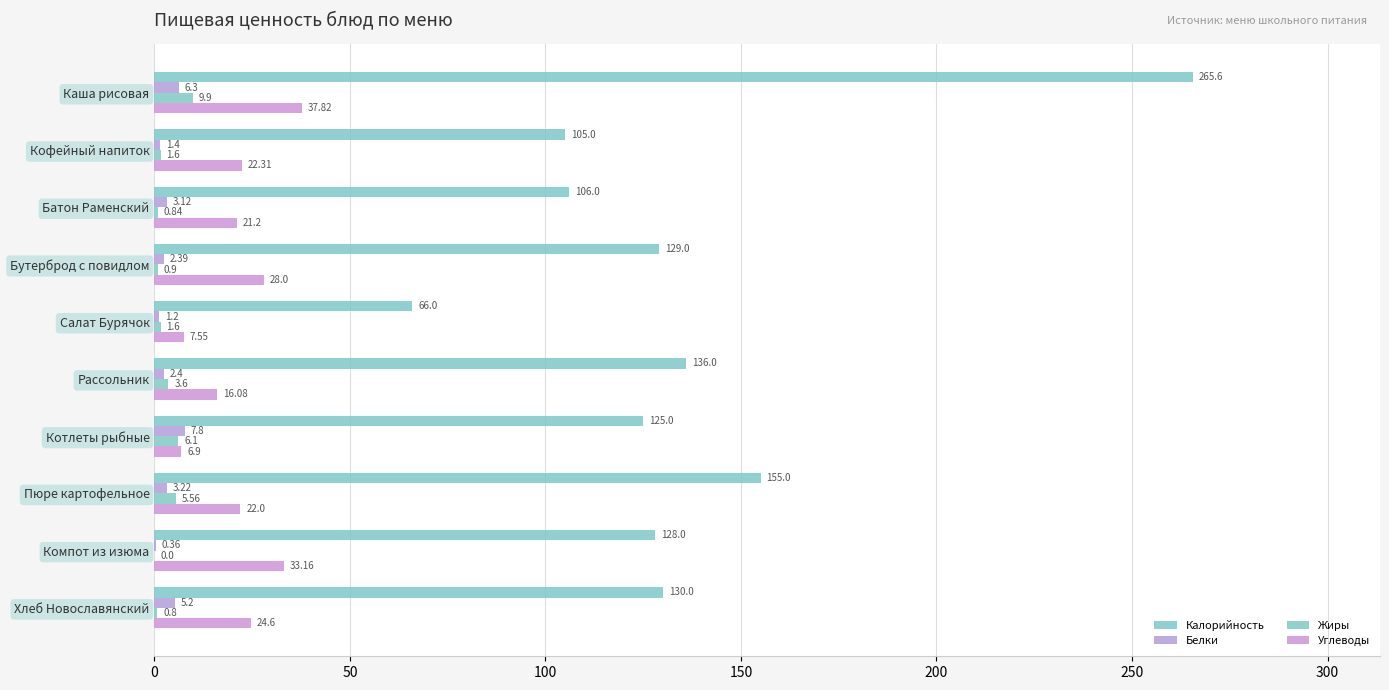

What is the average value of the Жиры series?

3.1